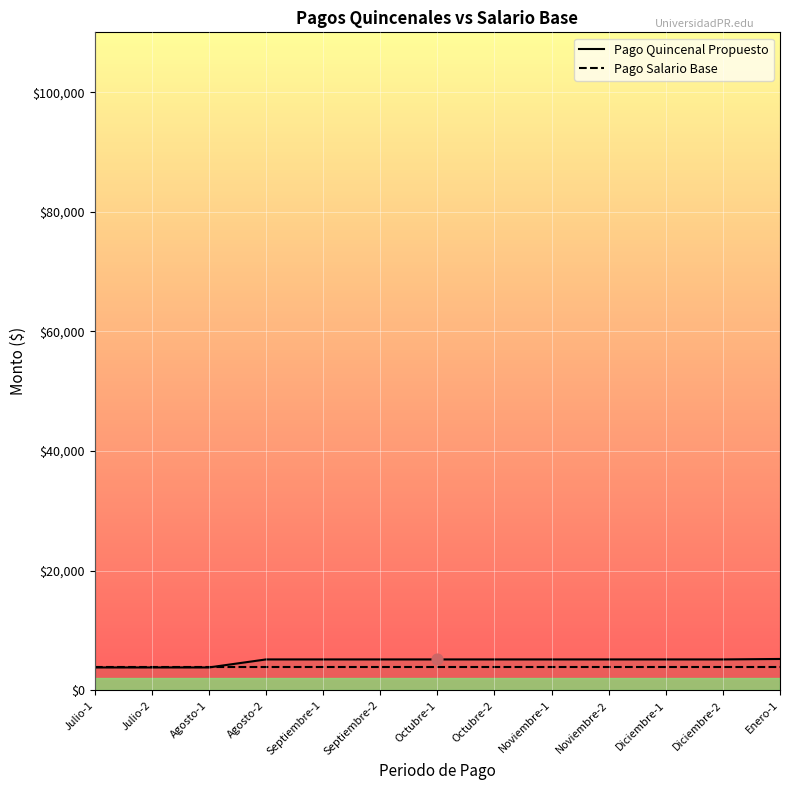

At how many categories does at least one series exceed 4903?

10